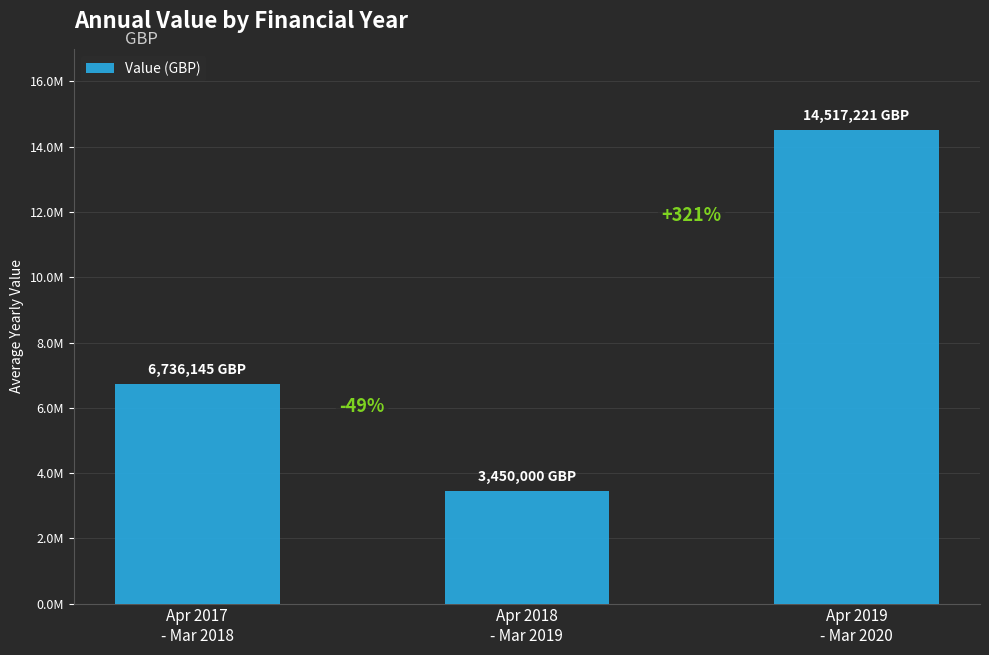

Between Apr 2018
- Mar 2019 and Apr 2017
- Mar 2018, which is larger?

Apr 2017
- Mar 2018